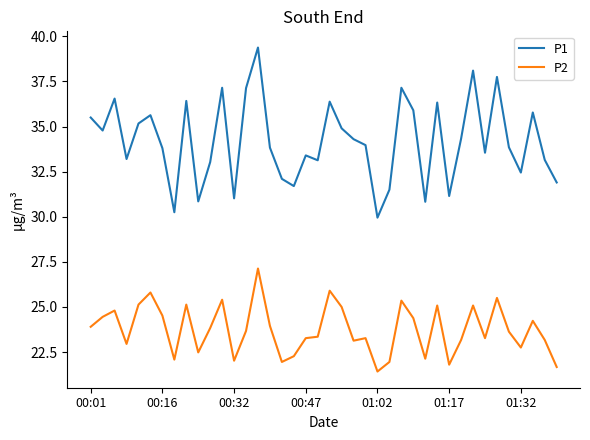

How many interior local valleys does the P2 series have?

11